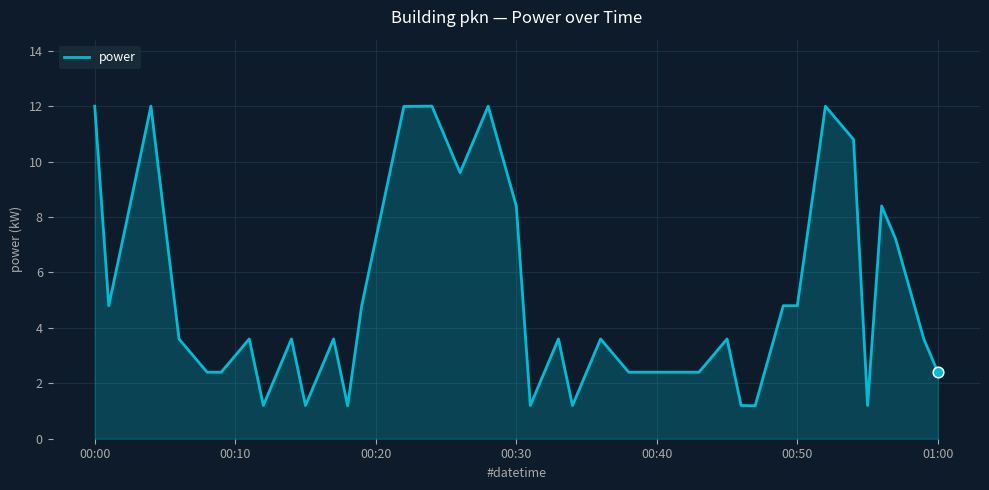

What is the greatest value displayed?

12.0